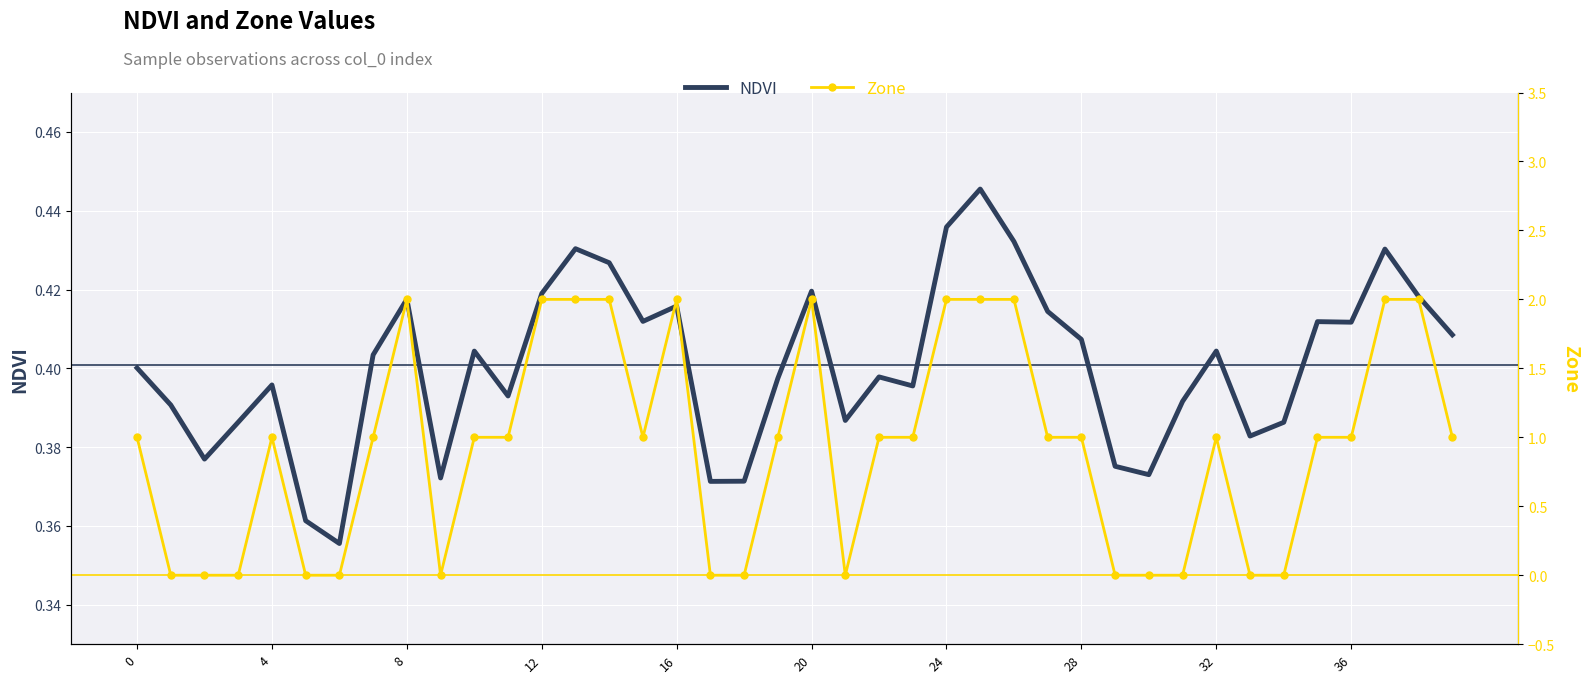

Is it true that Zone equals 0.6 at 25?

False